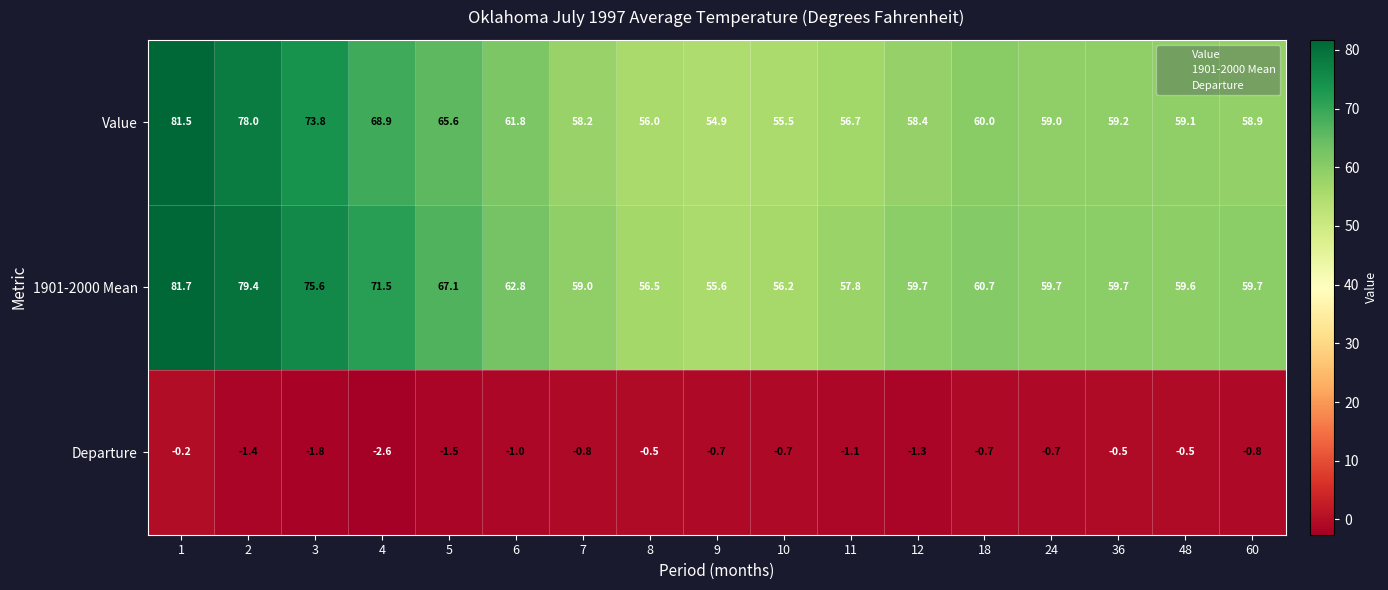

What value does the 1901-2000 Mean series have at 4?

71.5